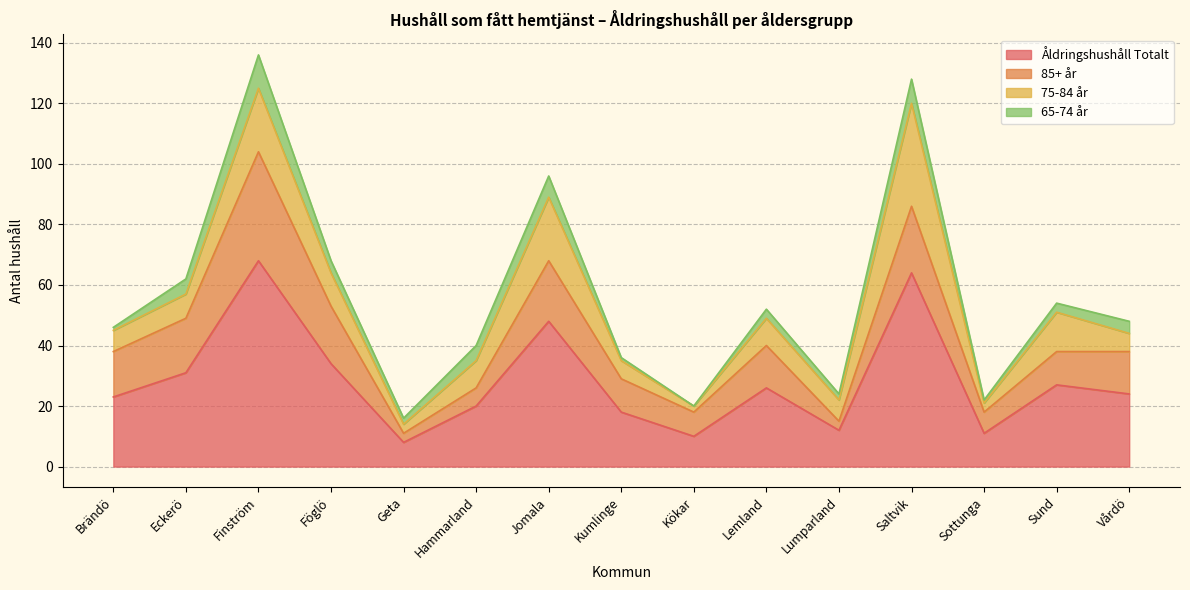

What value does the Åldringshushåll Totalt series have at Kumlinge, to the nearest 10?

20